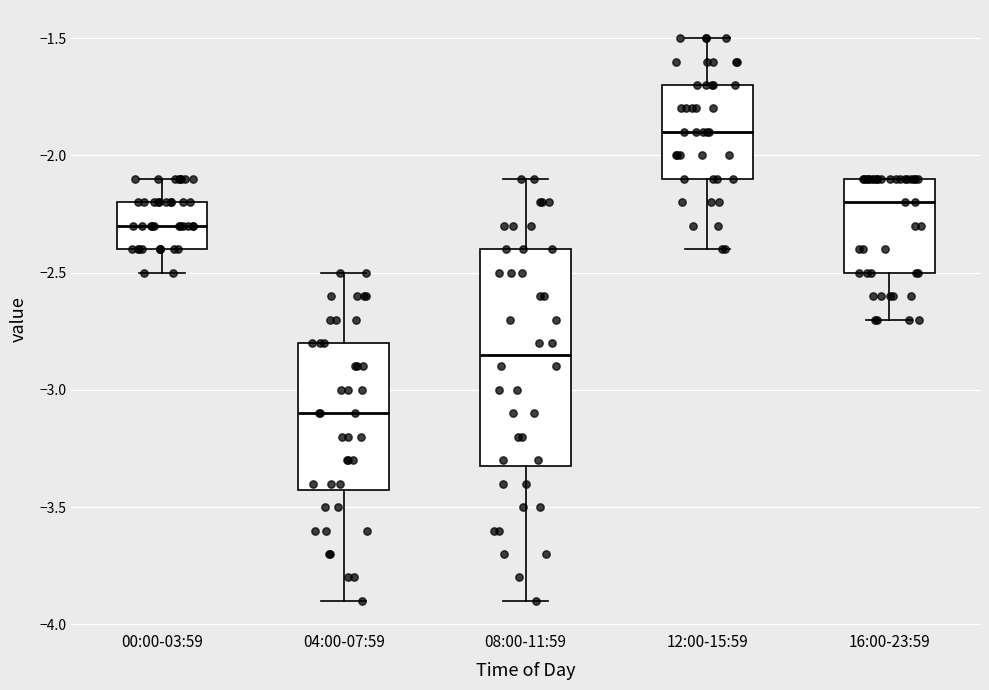

Reading left to right, transcribe this box plot: for each box, give where its median line is, the range the box spans, and where its two whiskers end, as read against the y-axis. The values are not printed on the chart, so give them approximately, as read against the axis.

00:00-03:59: median -2.30, box -2.40 to -2.20, whiskers -2.50 to -2.10
04:00-07:59: median -3.10, box -3.40 to -2.80, whiskers -3.90 to -2.50
08:00-11:59: median -2.85, box -3.30 to -2.40, whiskers -3.90 to -2.10
12:00-15:59: median -1.90, box -2.10 to -1.70, whiskers -2.40 to -1.50
16:00-23:59: median -2.20, box -2.50 to -2.10, whiskers -2.70 to -2.10